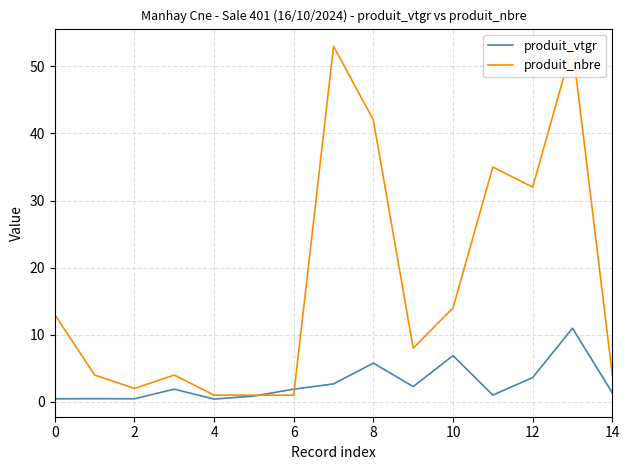

What is the sum of all produit_nbre values?

267.0